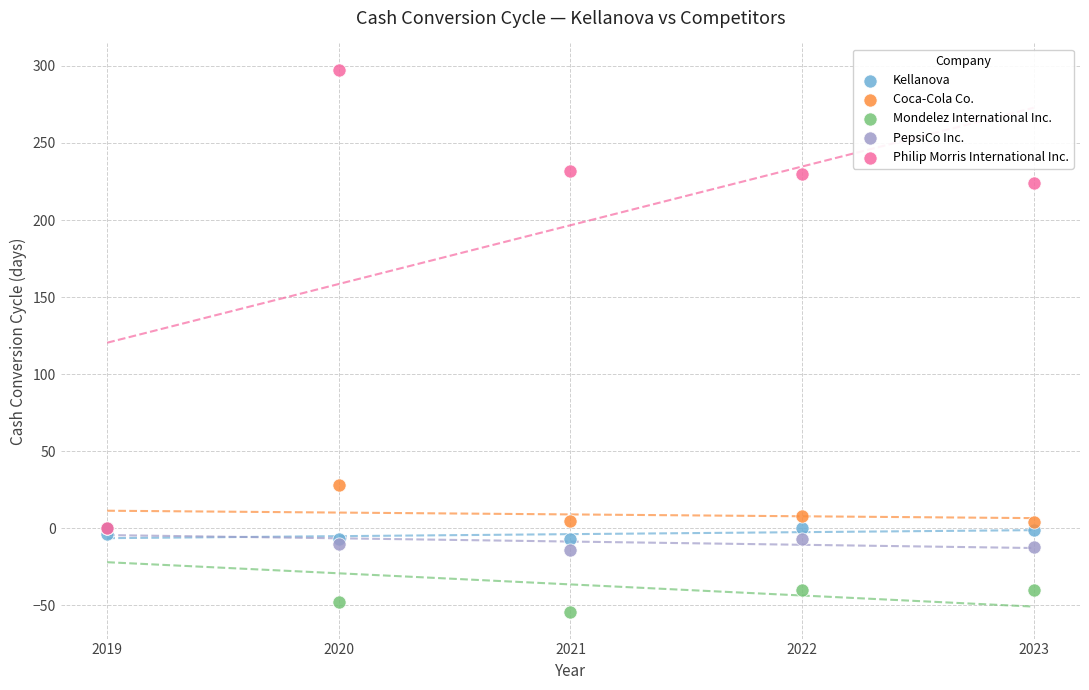

In the Philip Morris International Inc. series, what Y value is closest to 148?

224